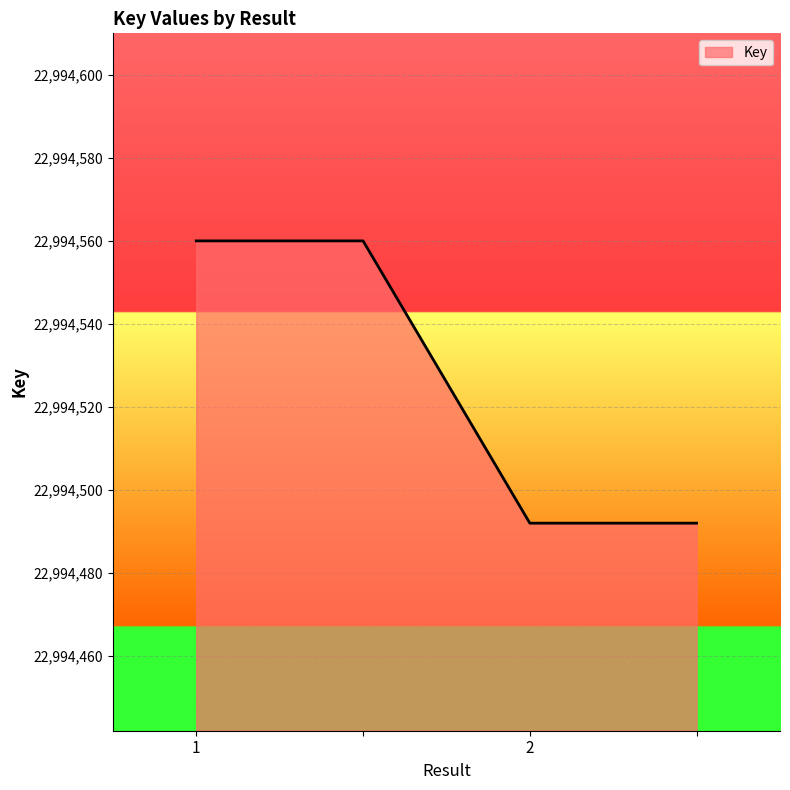

Count the values in the range 22994492 to 22994560.

4